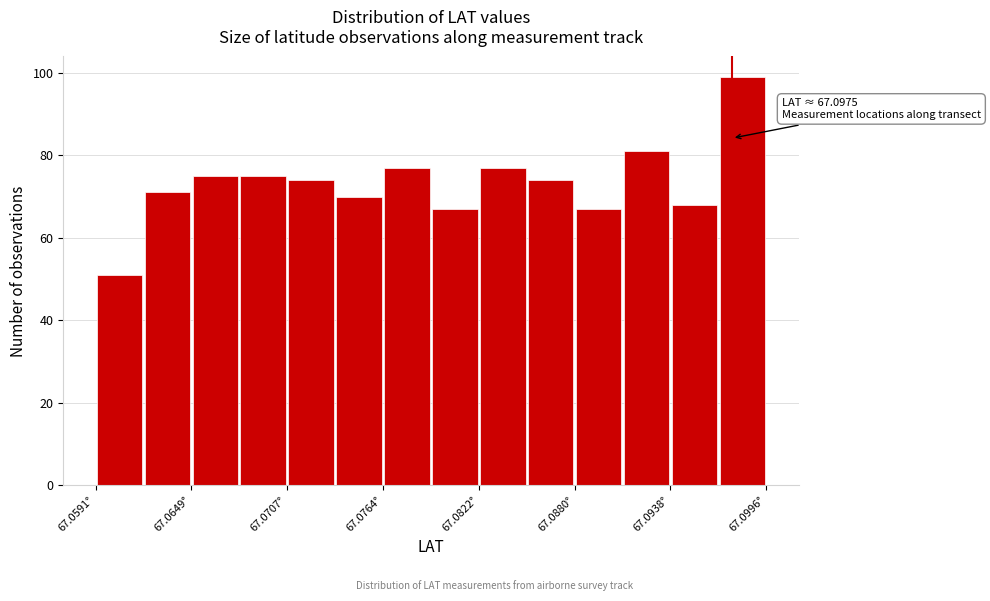

Read against the x-axis, roughly where is the centre of the tallest bar?

67.098